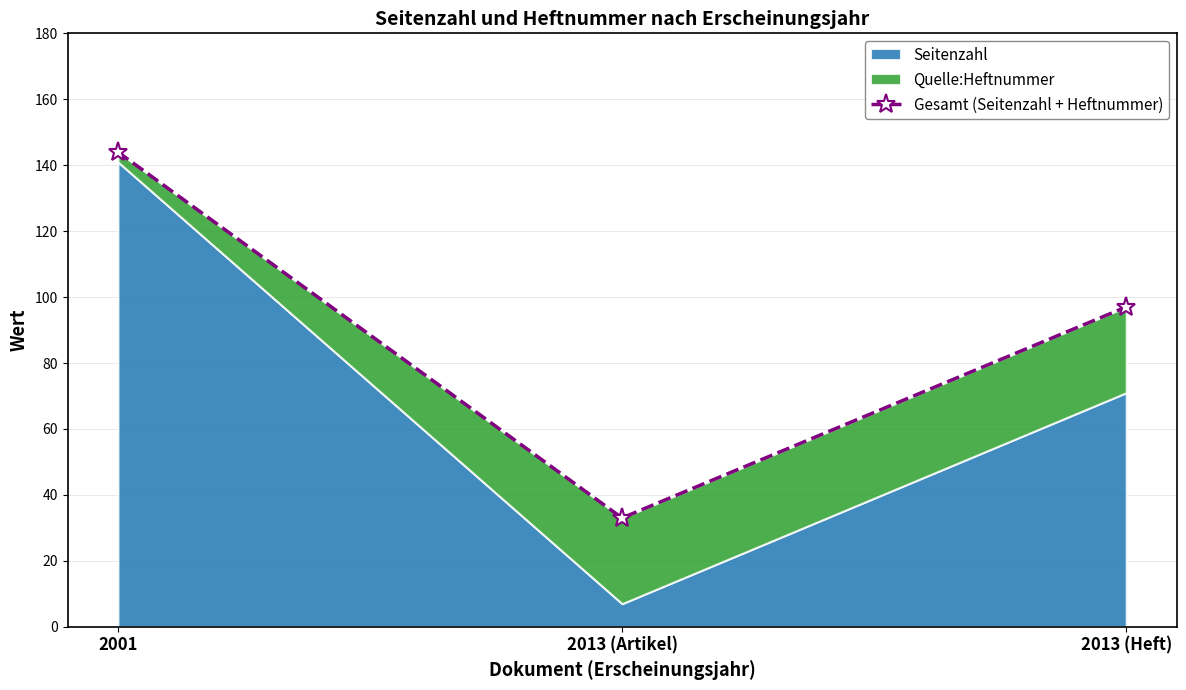

What is the ratio of the value at 2013 (Artikel) to the value at 2001?

0.2